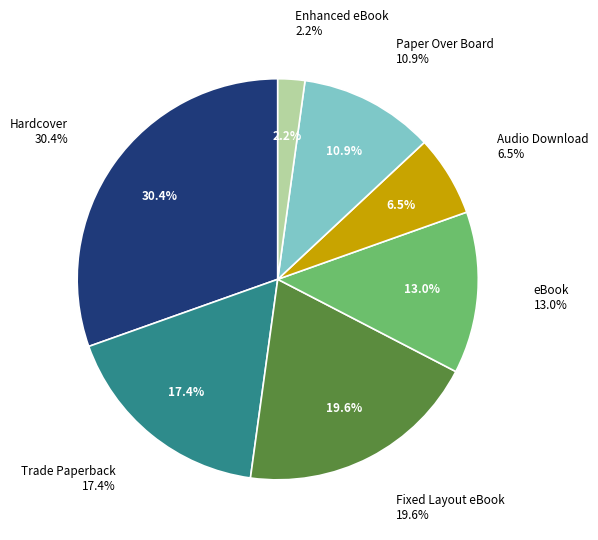

To the nearest percent, what percentage of the pie is Trade Paperback?

17%